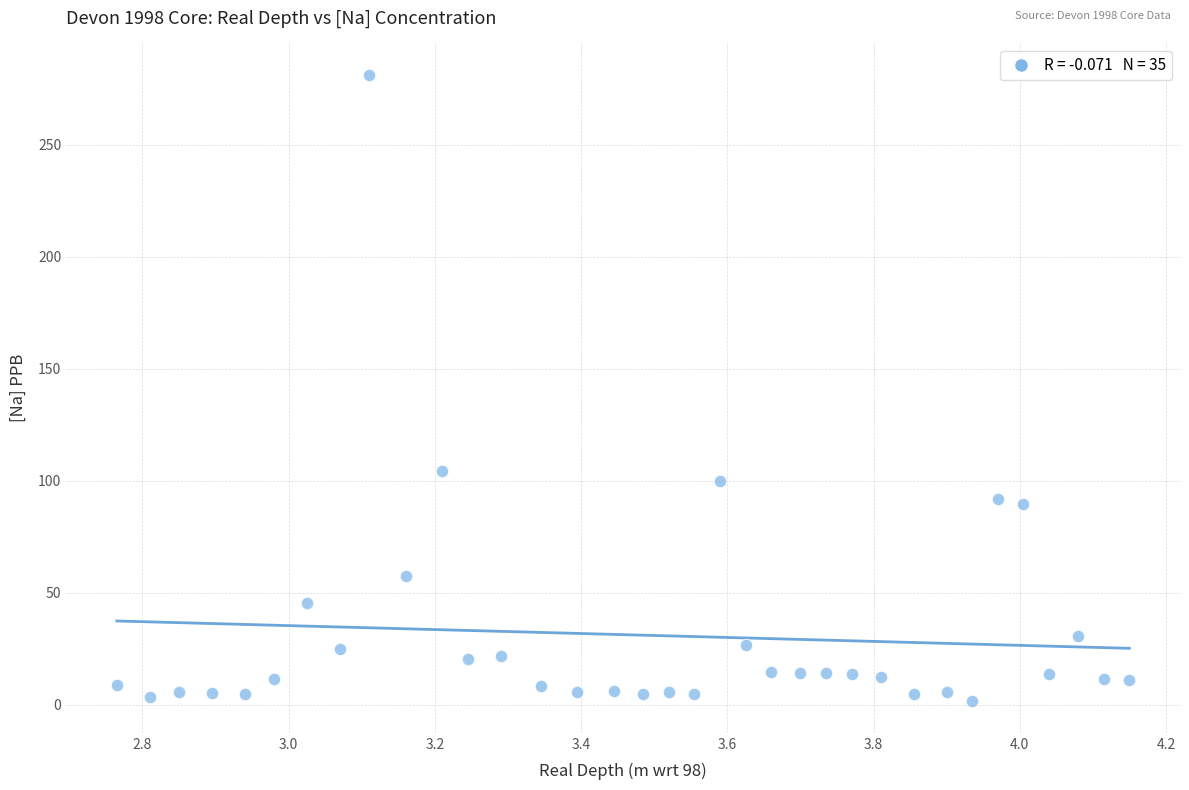

What is the range of Y values (max minus min)?

279.8